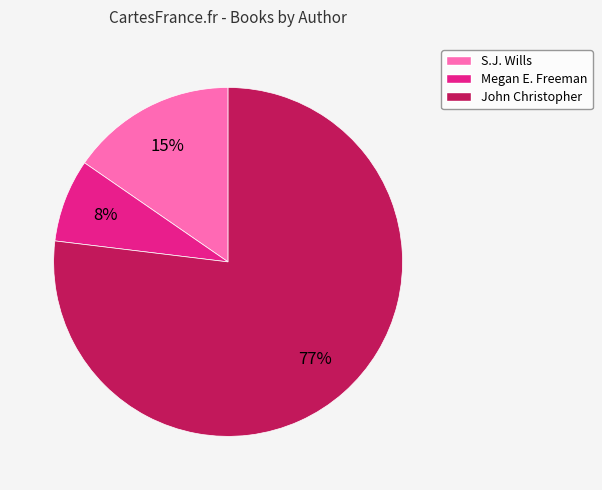

Is there any slice that represents more than half of the pie?

Yes